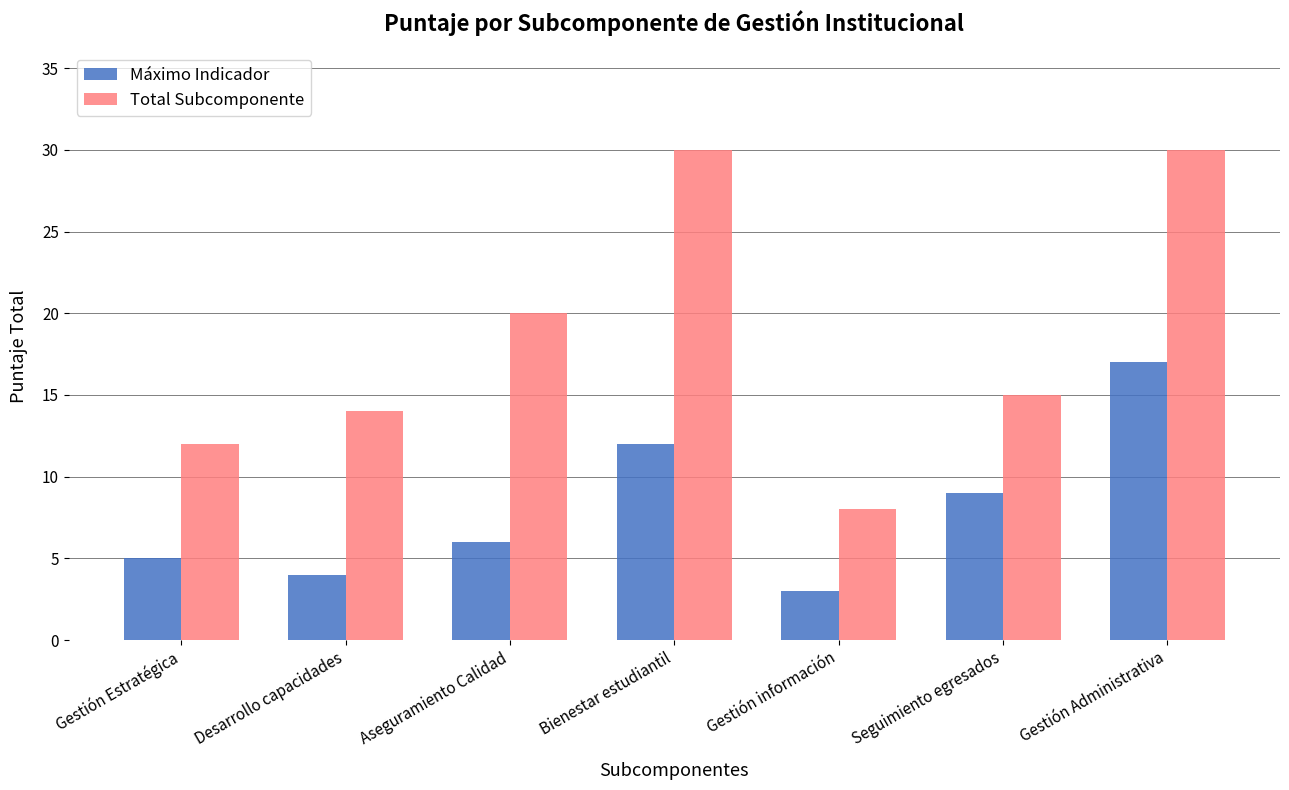

What is the sum of all Total Subcomponente values?

129